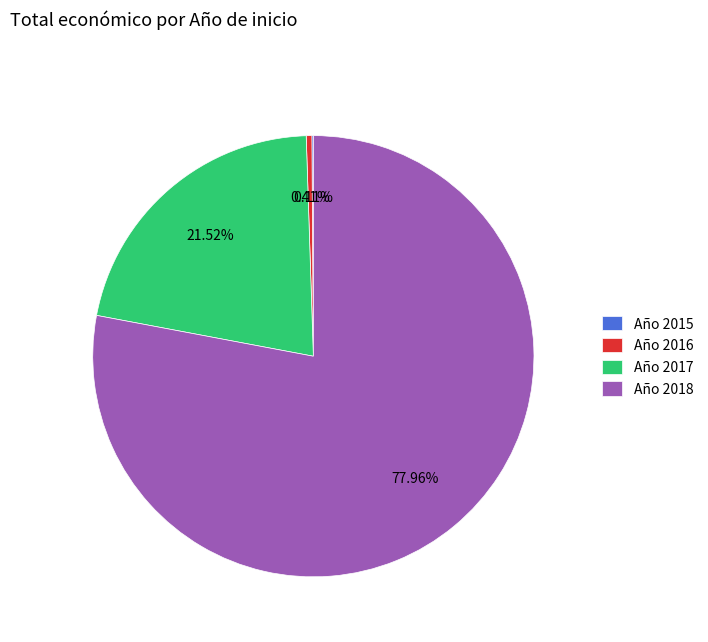

Is there any slice that represents more than half of the pie?

Yes